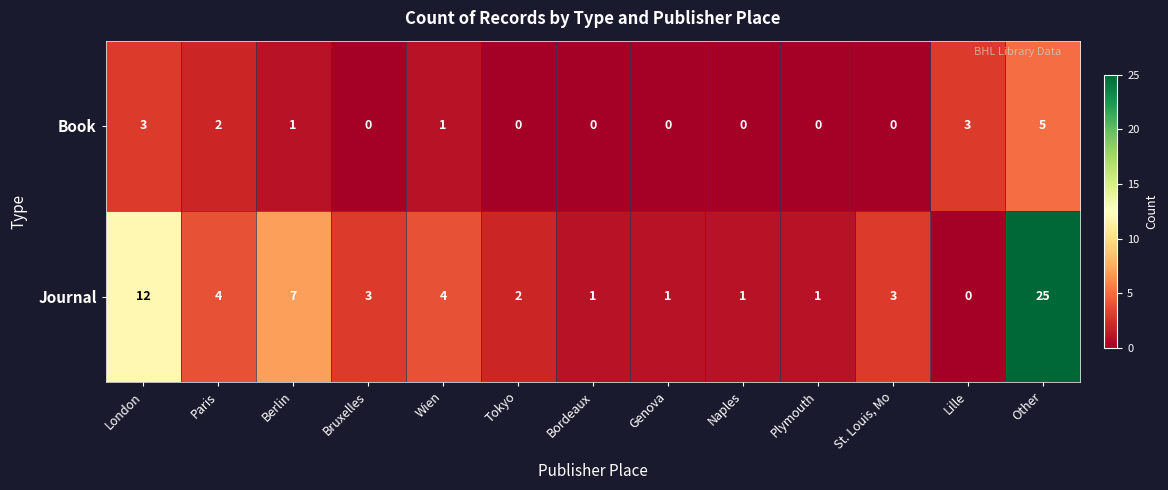

List the series in order of their overall mean, highest first.

Journal, Book